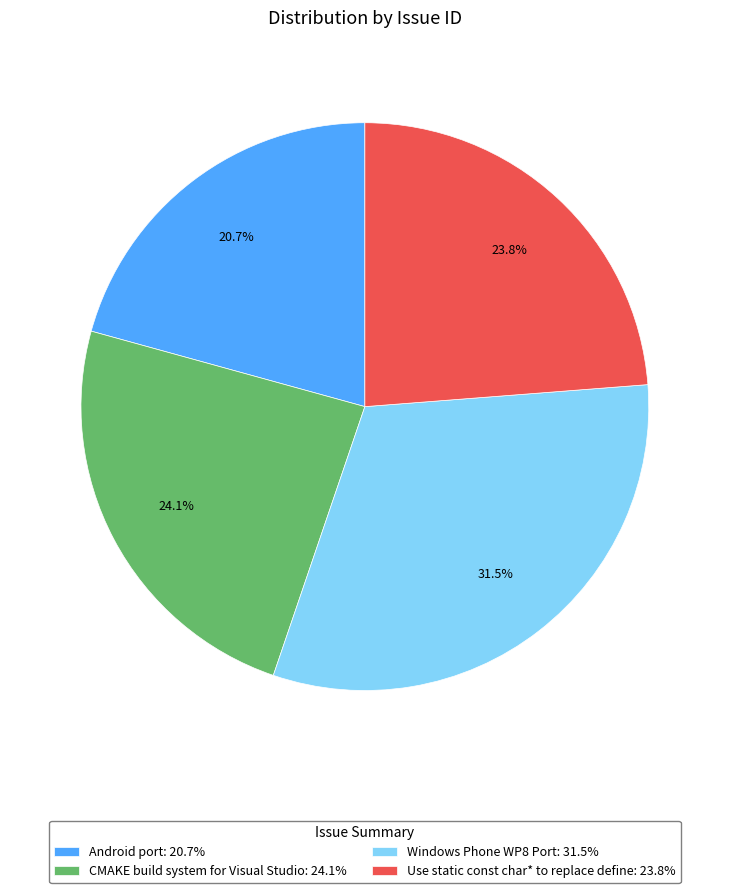

To the nearest percent, what is the average slice percentage?

25%